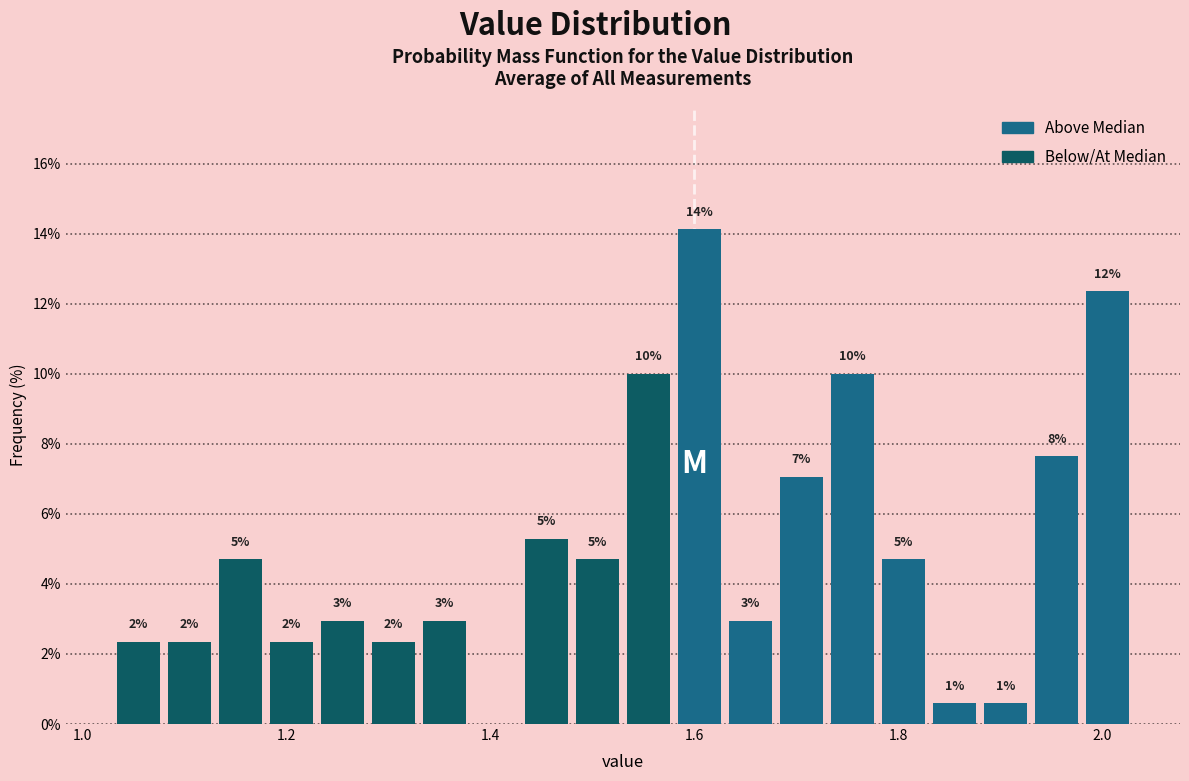

Read against the x-axis, roughly where is the centre of the tallest bar?

1.60